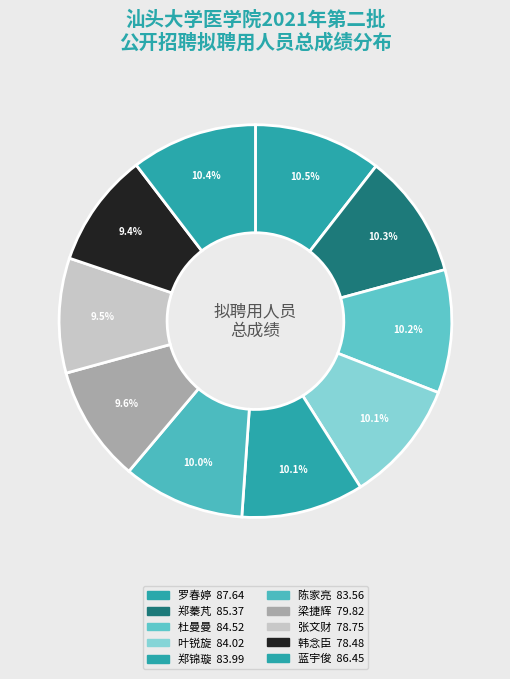

To the nearest percent, what portion does 叶锐旋 represent?

10%